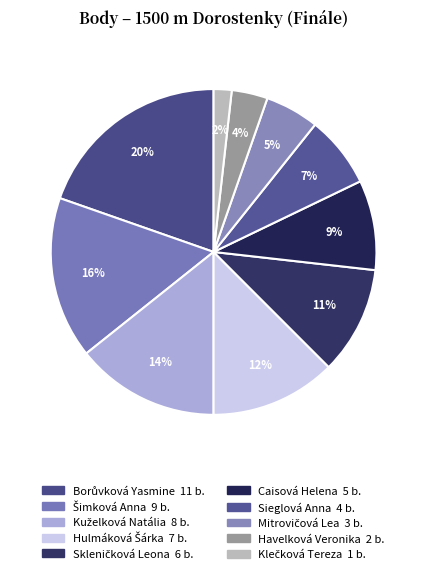

Does Caisová Helena represent more than half of the total?

No